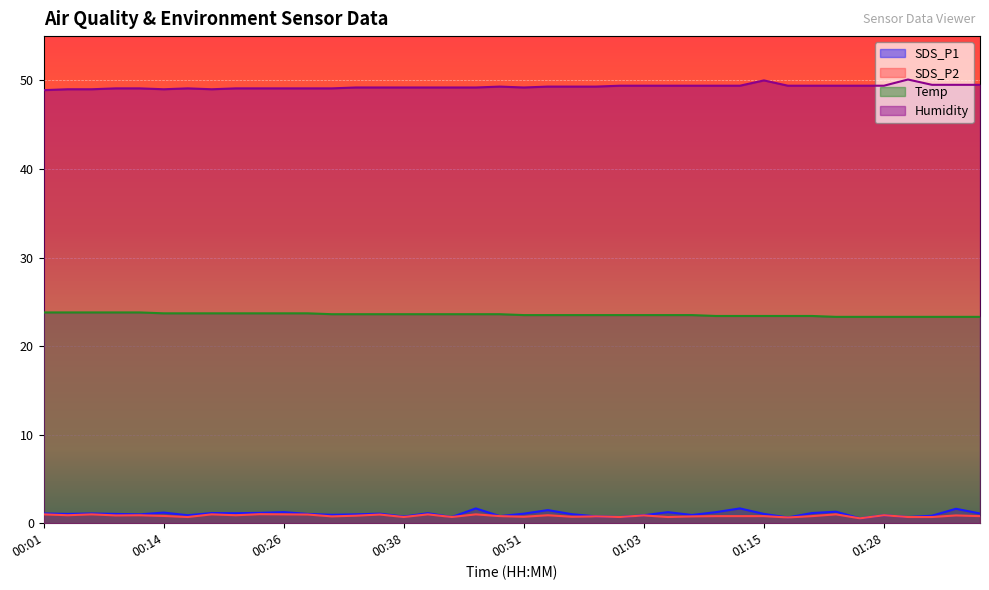

At 00:41, list the series in order from smallest to largest.

SDS_P2, SDS_P1, Temp, Humidity